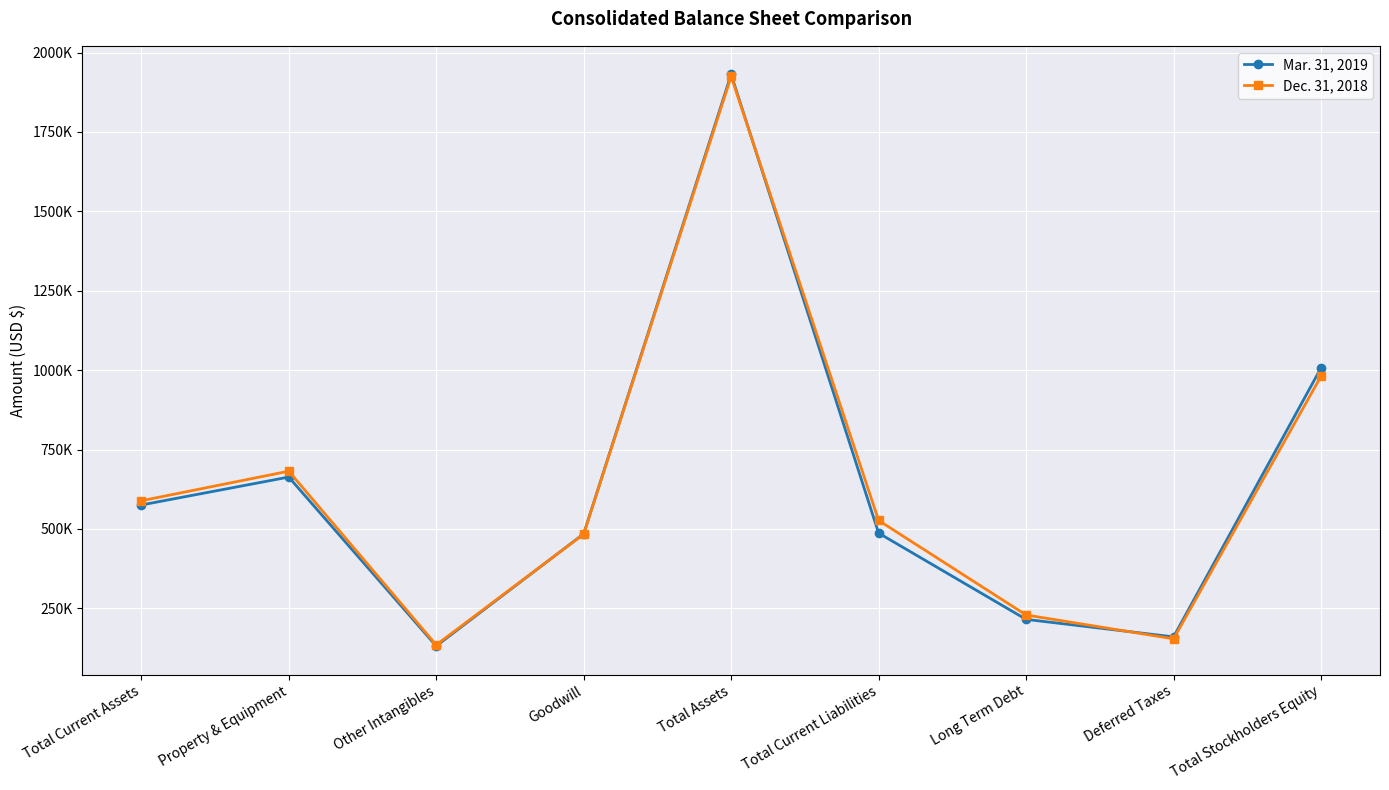

Rank the series by their maximum value, from highest to lowest.

Mar. 31, 2019, Dec. 31, 2018